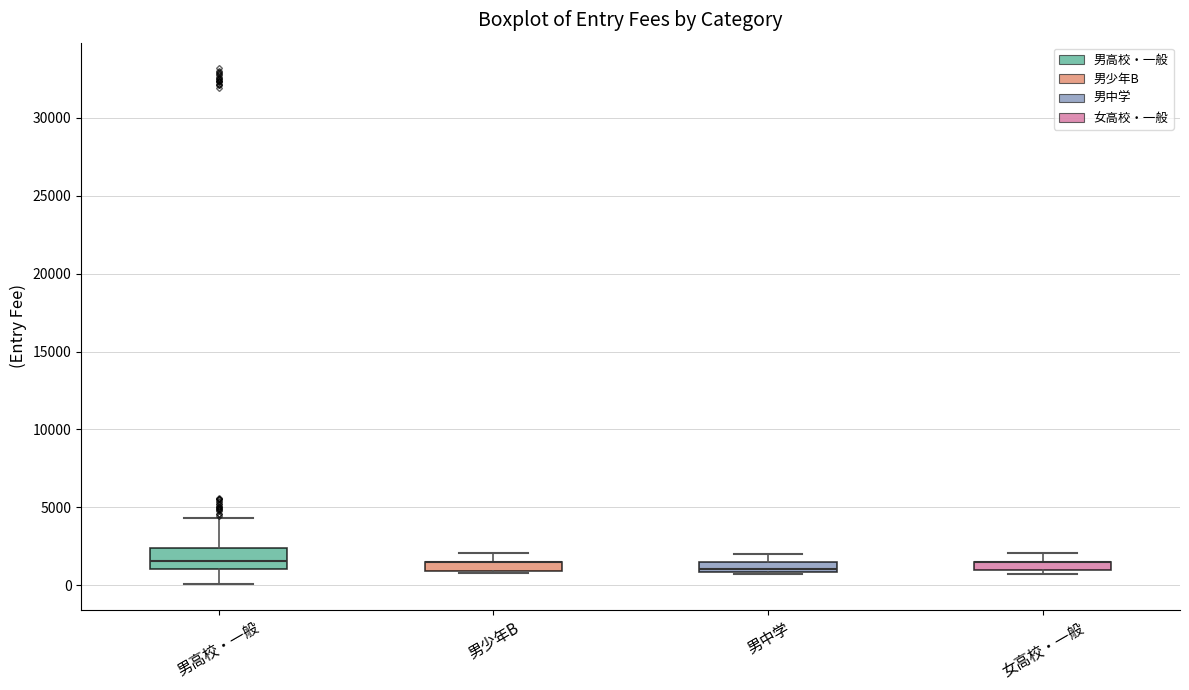

Which box is the tallest, from its lower edge to its upper edge?

男高校・一般